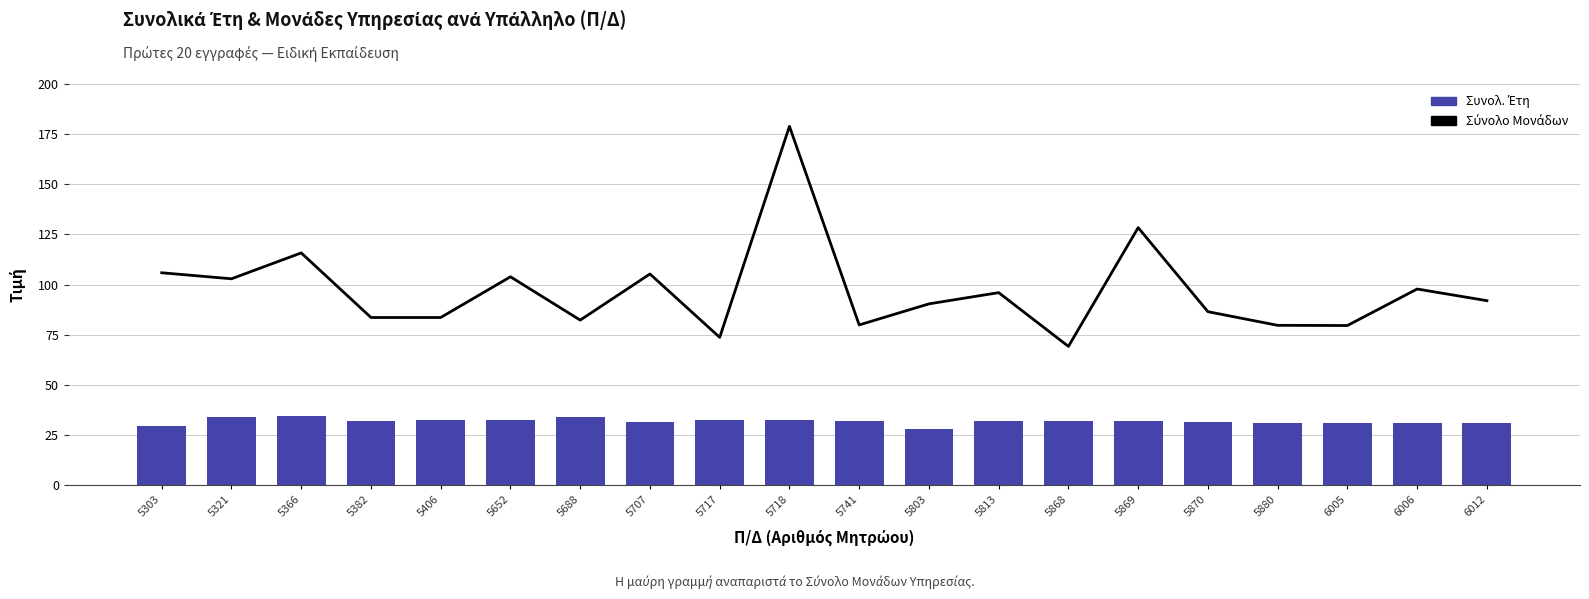

Is it true that Συνολ. Έτη equals 30.9 at 6012?

True